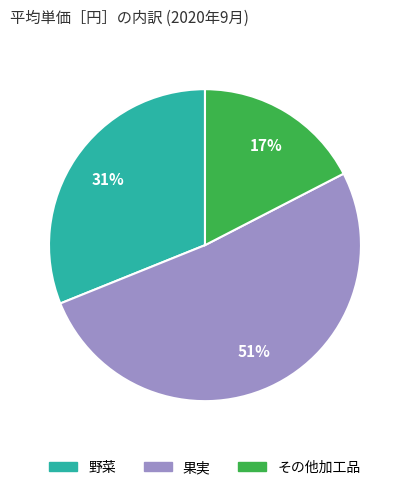

To the nearest percent, what percentage of the pie is 野菜?

31%